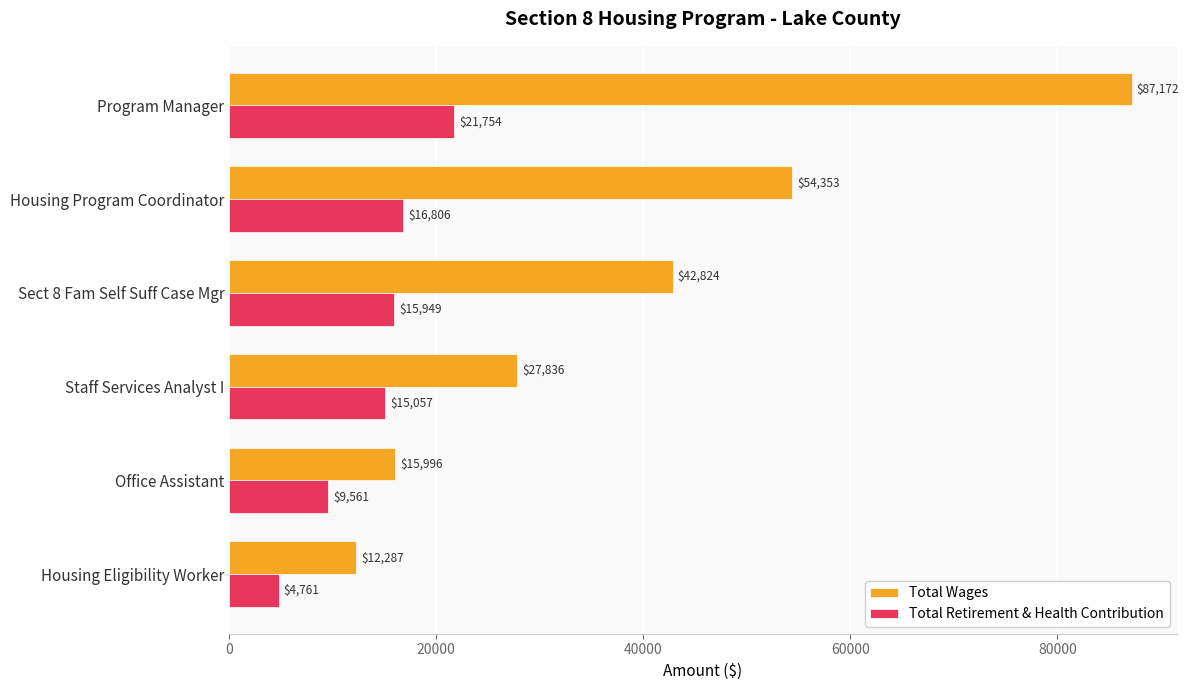

Which label corresponds to the smallest value in the chart?

Housing Eligibility Worker